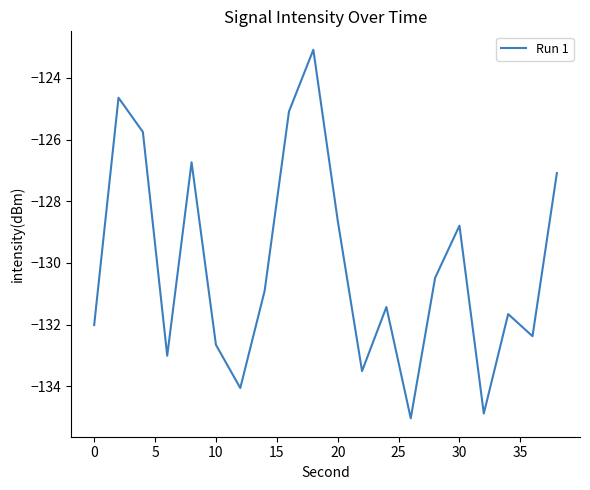

What is the minimum value shown in the chart?

-135.0